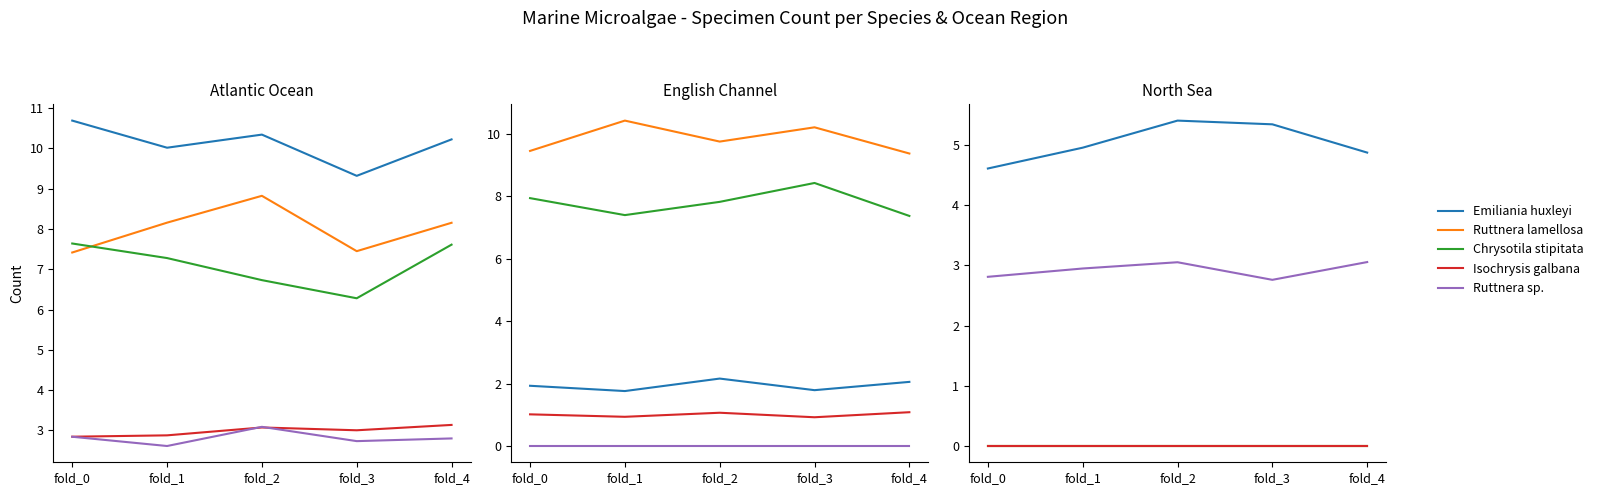

The Emiliania huxleyi series shows 1.4 at fold_1. True or false?

False